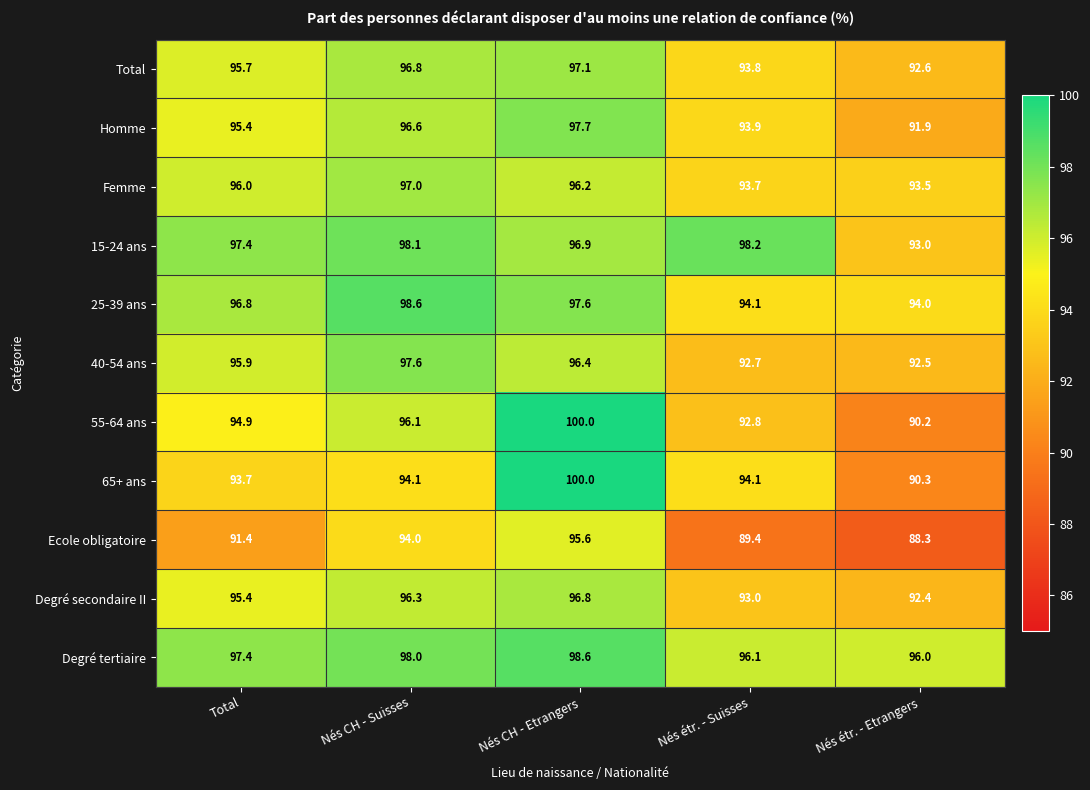

At which label does 55-64 ans first exceed 94?

Total